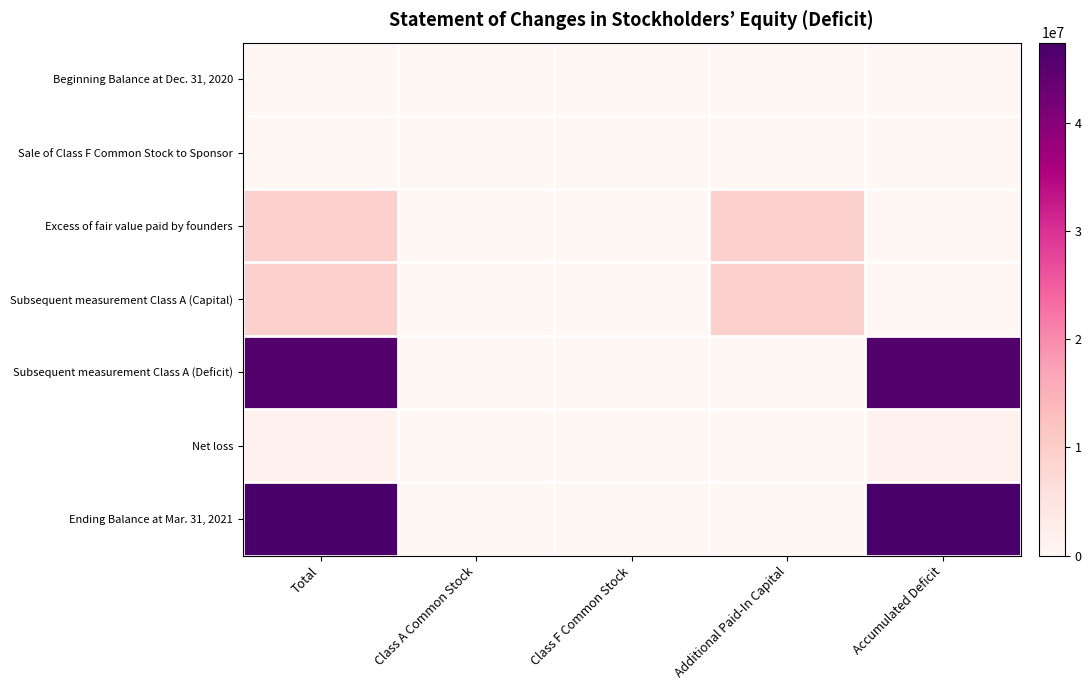

Which has a higher value, Class A Common Stock or Accumulated Deficit?

Accumulated Deficit